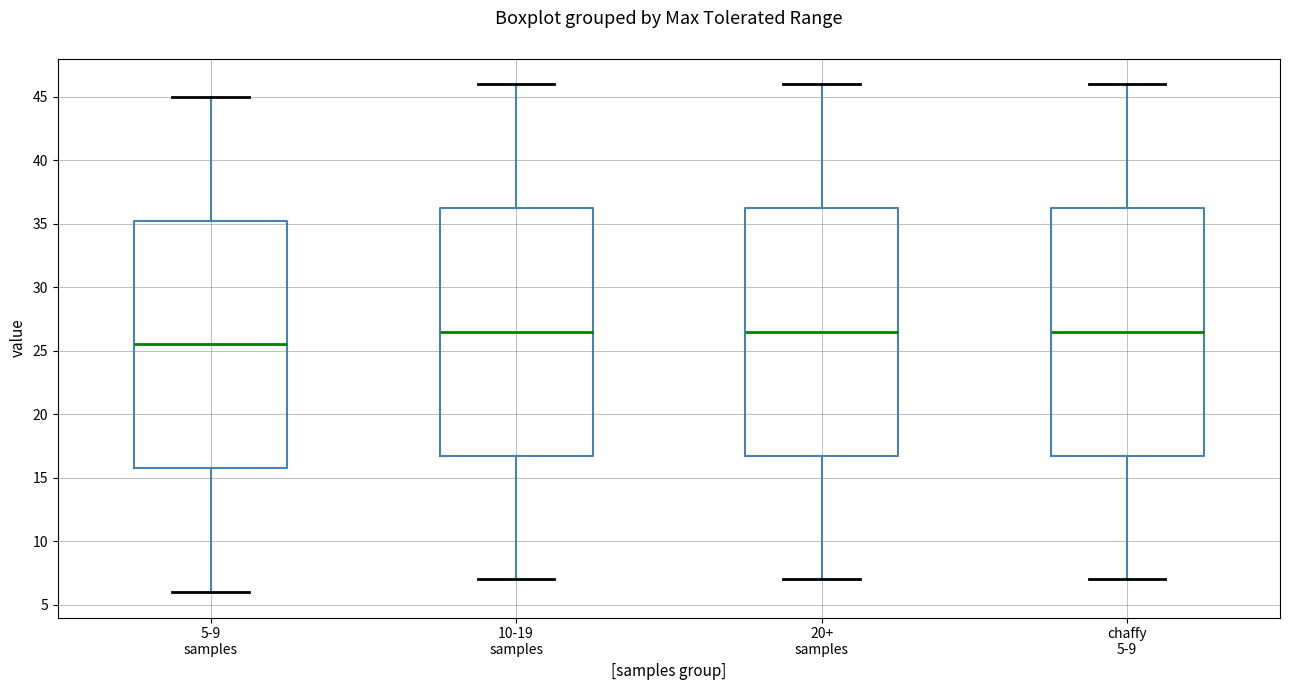

Reading left to right, read every box against the y-axis: the position of its median line, the range the box covers, and the ends of its whiskers. The values are not printed on the chart, so give them approximately, as read against the axis.

5-9 samples: median 25.5, box 16.0 to 35.5, whiskers 6.0 to 45.0
10-19 samples: median 26.5, box 17.0 to 36.5, whiskers 7.0 to 46.0
20+ samples: median 26.5, box 17.0 to 36.5, whiskers 7.0 to 46.0
chaffy 5-9: median 26.5, box 17.0 to 36.5, whiskers 7.0 to 46.0